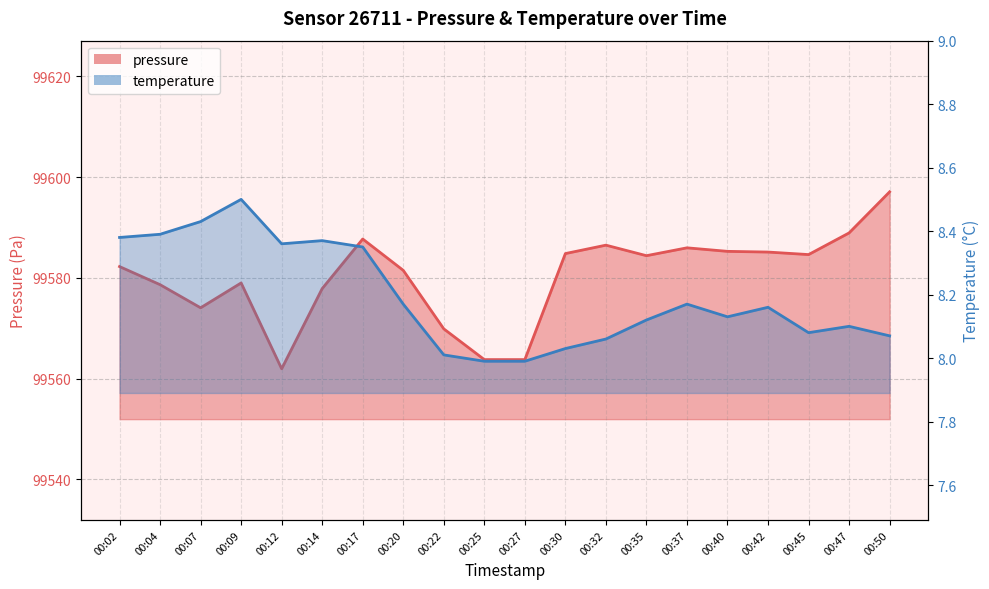

At which label does temperature reach its peak?

00:09